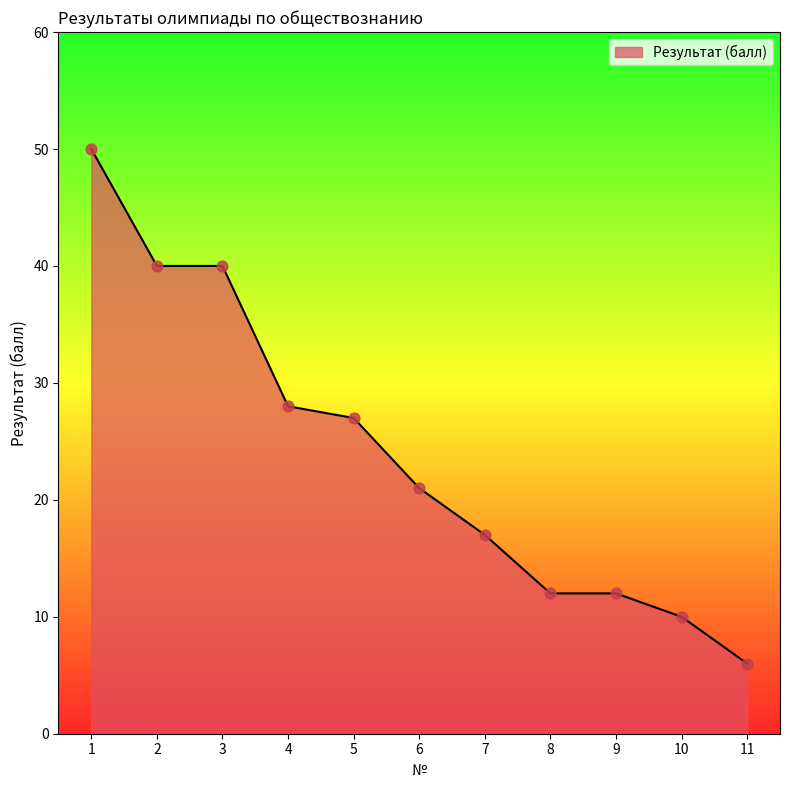

What is the change in value from 8 to 10?

-2